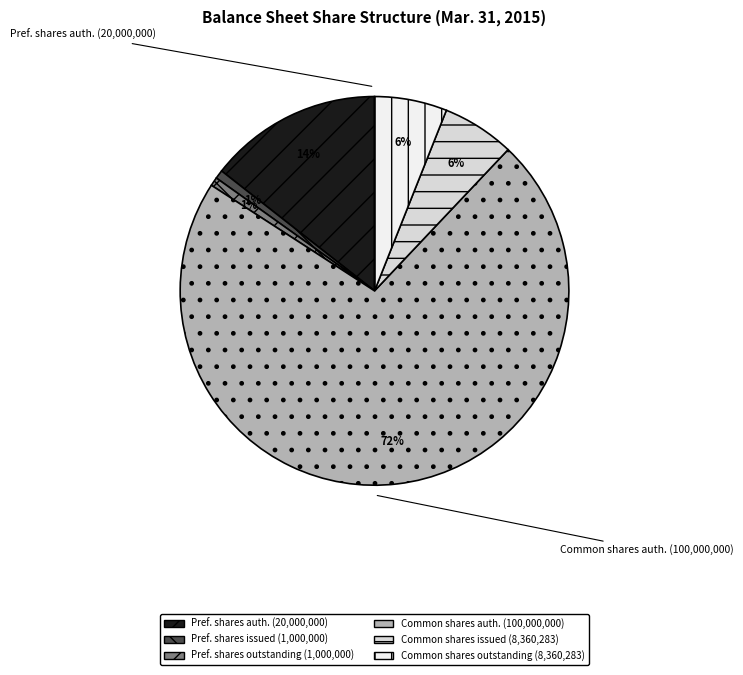

Is there a majority slice in this chart?

Yes